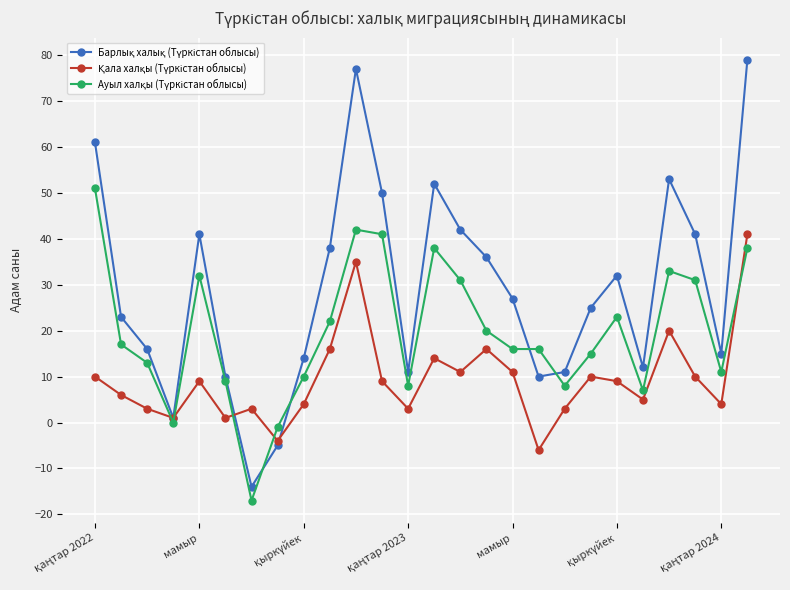

What is the smallest value displayed?

-17